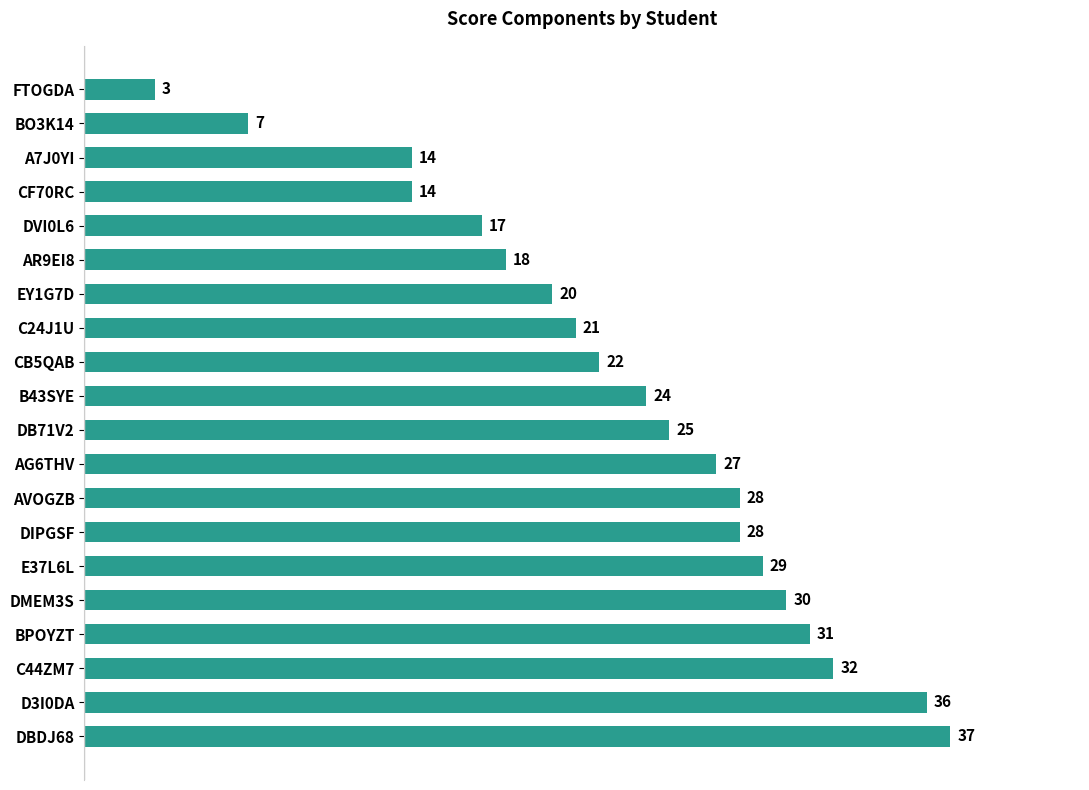

Reading bottom to top, transcribe all the data shown in this chart.

DBDJ68=37	D3I0DA=36	C44ZM7=32	BPOYZT=31	DMEM3S=30	E37L6L=29	DIPGSF=28	AVOGZB=28	AG6THV=27	DB71V2=25	B43SYE=24	CB5QAB=22	C24J1U=21	EY1G7D=20	AR9EI8=18	DVI0L6=17	CF70RC=14	A7J0YI=14	BO3K14=7	FTOGDA=3